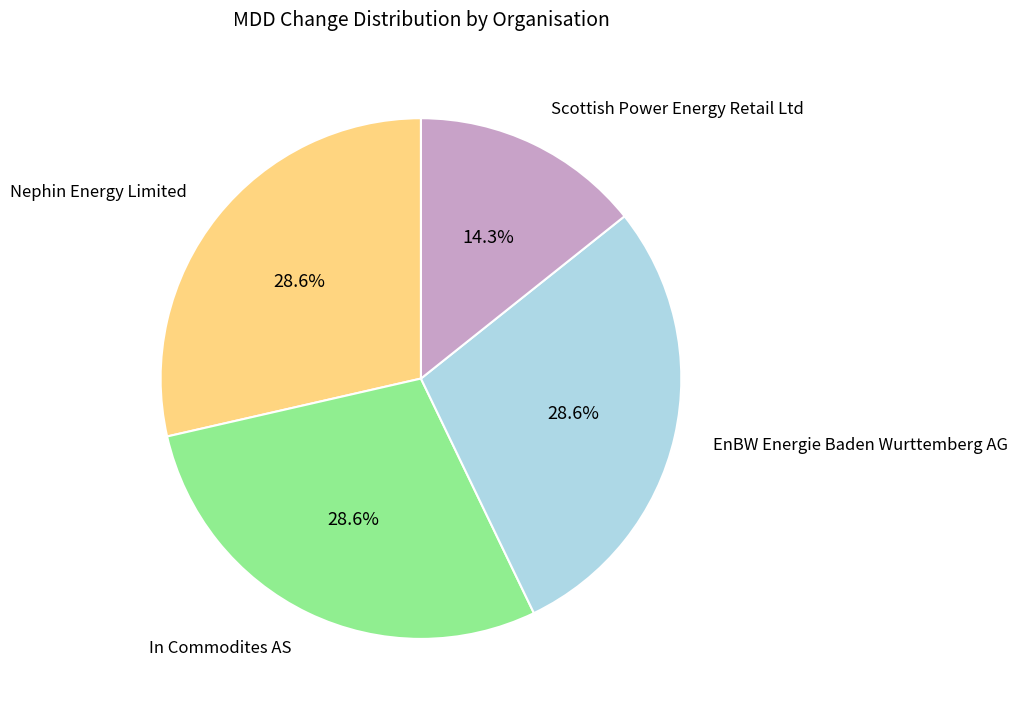

Which has a higher value, Scottish Power Energy Retail Ltd or EnBW Energie Baden Wurttemberg AG?

EnBW Energie Baden Wurttemberg AG